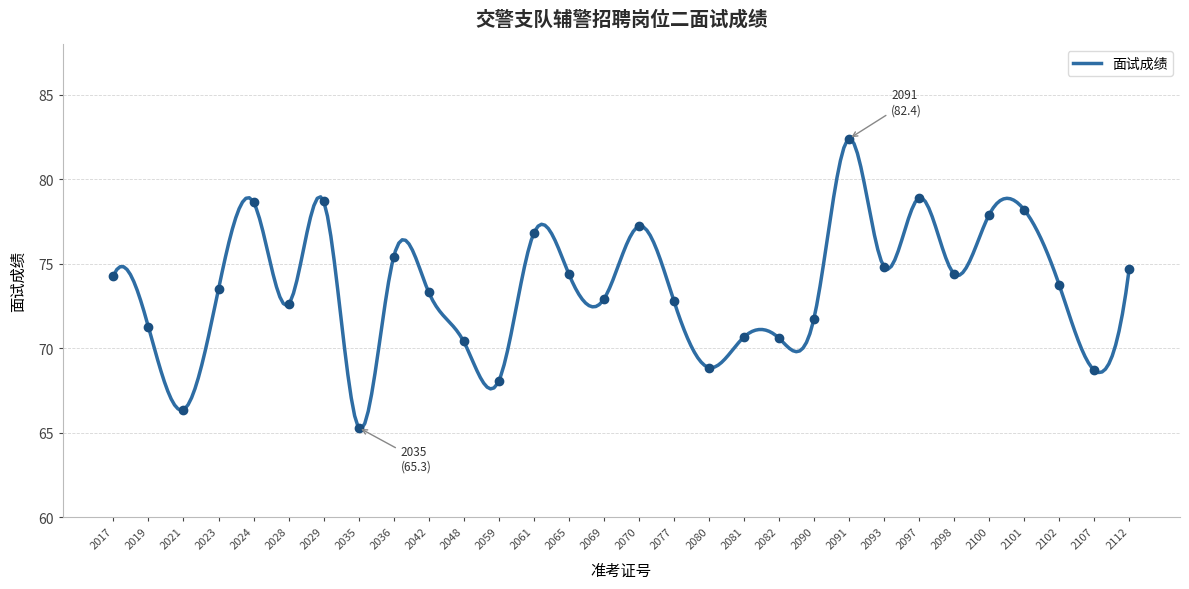

Between 2017 and 2069, which is larger?

2017